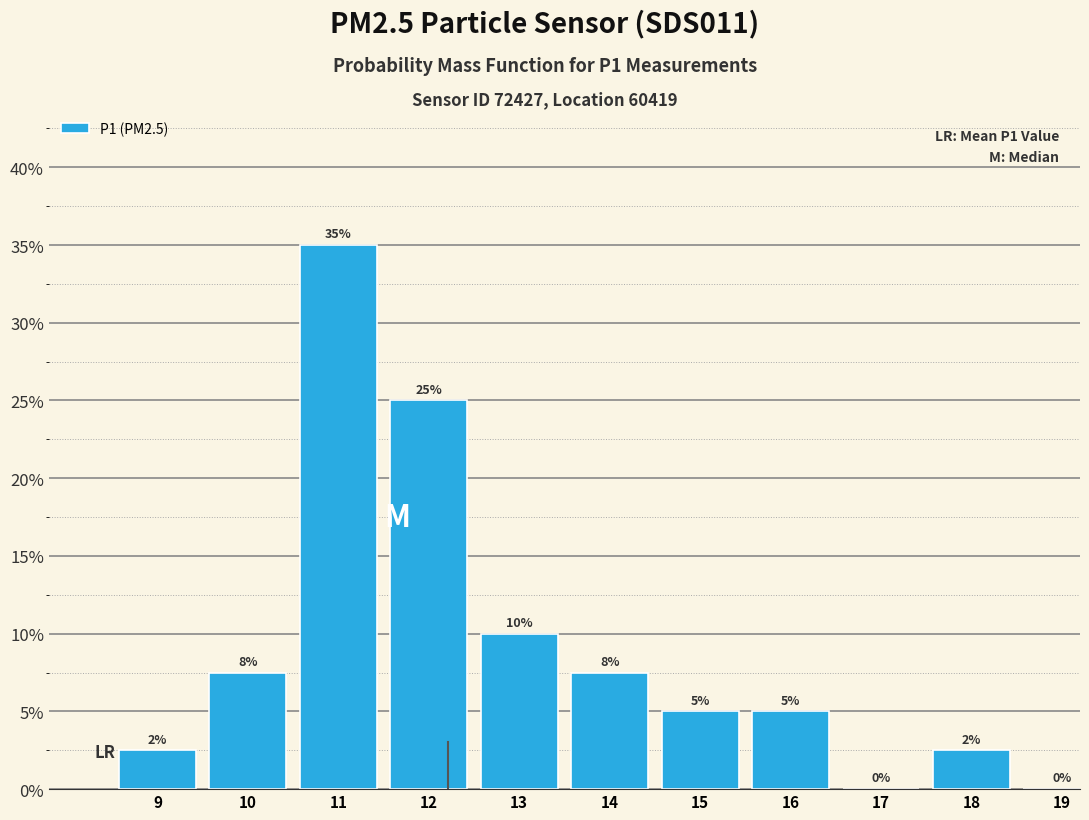

Which category has the highest value across all series?

11